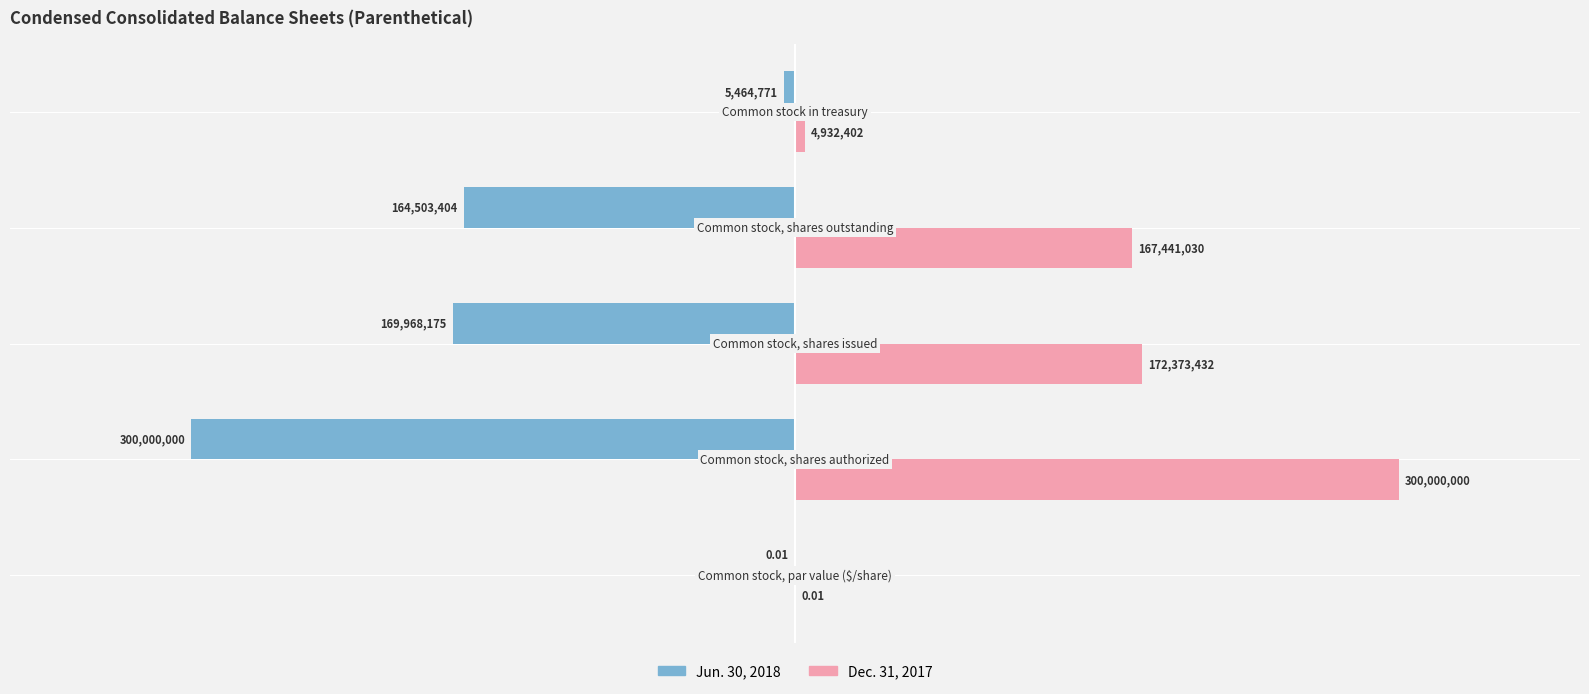

What is the maximum value for Dec. 31, 2017?

300000000.0